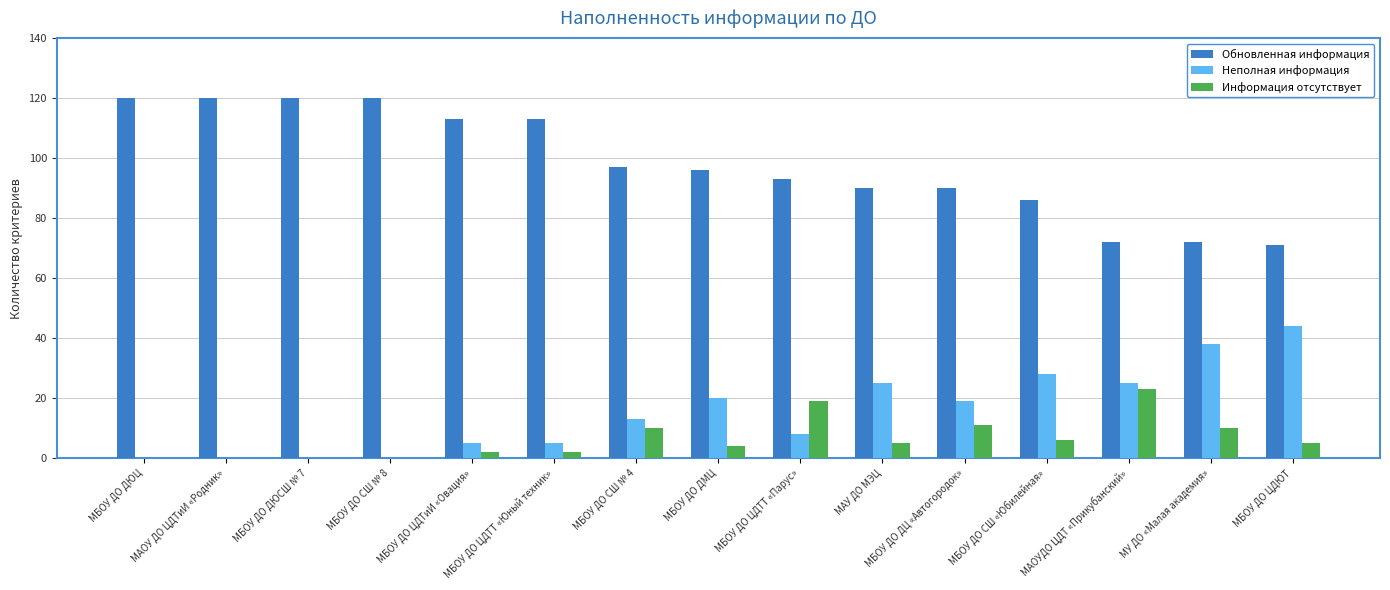

What is the spread (max minus min) of values at МУ ДО «Малая академия»?

62